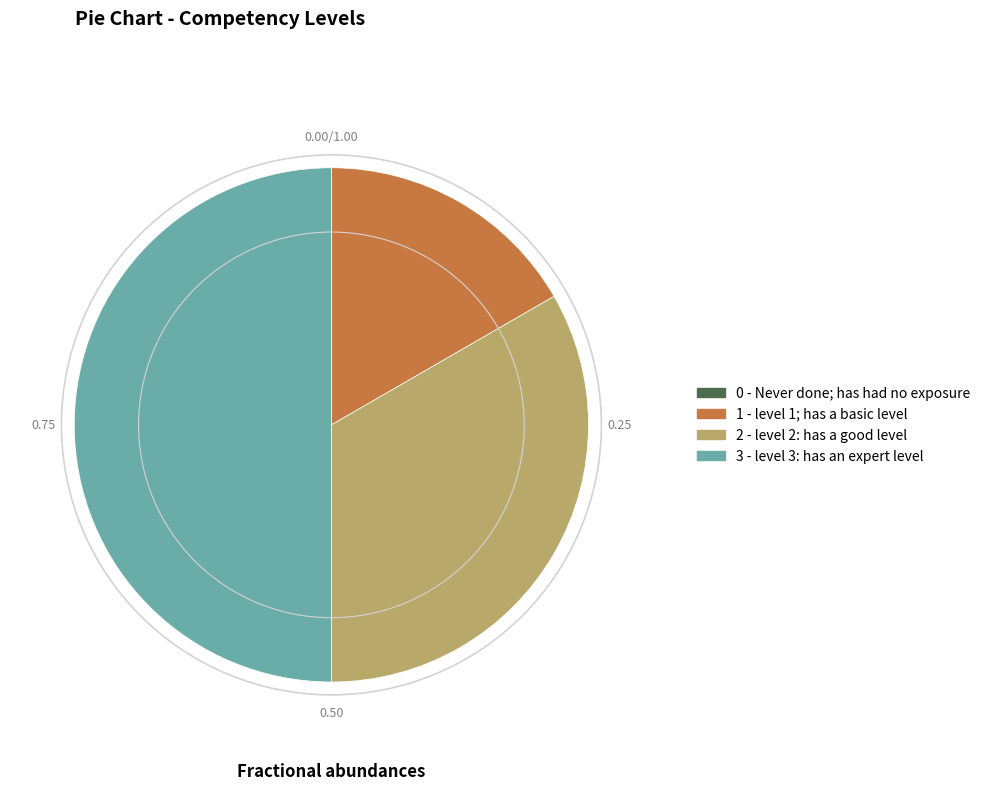

Combined, do 2 - level 2: has a good level and 3 - level 3: has an expert level account for over 50%?

Yes